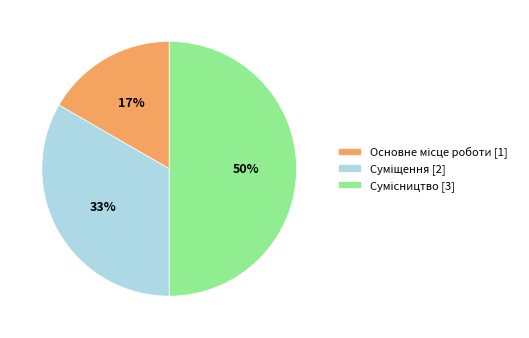

To the nearest percent, what is the difference between the largest and smallest slice percentages?

33%